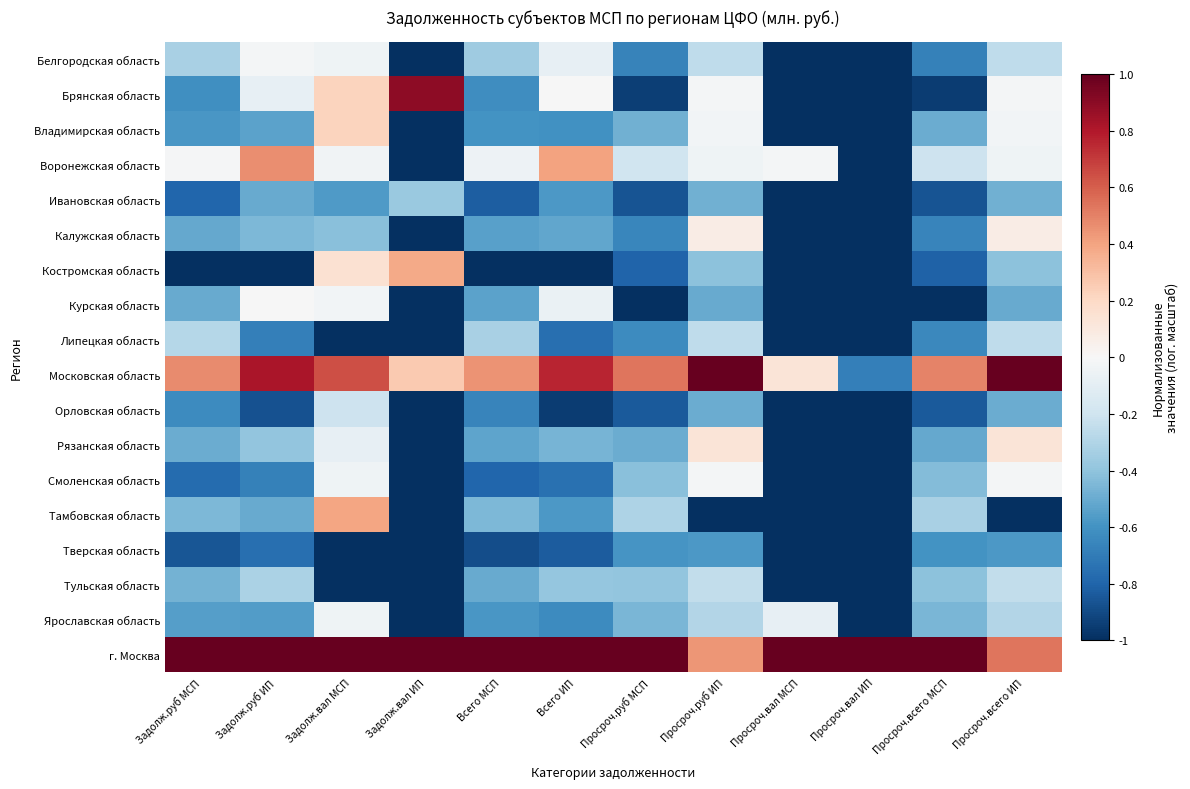

Reading left to right, what are all the values shown in this chart?

Белгородская область: Задолж.руб МСП=-0.3	Задолж.руб ИП=-0.0	Задолж.вал МСП=-0.0	Задолж.вал ИП=-1.0	Всего МСП=-0.4	Всего ИП=-0.1	Просроч.руб МСП=-0.7	Просроч.руб ИП=-0.3	Просроч.вал МСП=-1.0	Просроч.вал ИП=-1.0	Просроч.всего МСП=-0.7	Просроч.всего ИП=-0.3
Брянская область: Задолж.руб МСП=-0.6	Задолж.руб ИП=-0.1	Задолж.вал МСП=0.2	Задолж.вал ИП=0.9	Всего МСП=-0.6	Всего ИП=-0.0	Просроч.руб МСП=-0.9	Просроч.руб ИП=-0.0	Просроч.вал МСП=-1.0	Просроч.вал ИП=-1.0	Просроч.всего МСП=-0.9	Просроч.всего ИП=-0.0
Владимирская область: Задолж.руб МСП=-0.6	Задолж.руб ИП=-0.5	Задолж.вал МСП=0.2	Задолж.вал ИП=-1.0	Всего МСП=-0.6	Всего ИП=-0.6	Просроч.руб МСП=-0.5	Просроч.руб ИП=-0.0	Просроч.вал МСП=-1.0	Просроч.вал ИП=-1.0	Просроч.всего МСП=-0.5	Просроч.всего ИП=-0.0
Воронежская область: Задолж.руб МСП=-0.0	Задолж.руб ИП=0.5	Задолж.вал МСП=-0.0	Задолж.вал ИП=-1.0	Всего МСП=-0.1	Всего ИП=0.4	Просроч.руб МСП=-0.2	Просроч.руб ИП=-0.0	Просроч.вал МСП=-0.0	Просроч.вал ИП=-1.0	Просроч.всего МСП=-0.2	Просроч.всего ИП=-0.0
Ивановская область: Задолж.руб МСП=-0.8	Задолж.руб ИП=-0.5	Задолж.вал МСП=-0.6	Задолж.вал ИП=-0.4	Всего МСП=-0.8	Всего ИП=-0.6	Просроч.руб МСП=-0.9	Просроч.руб ИП=-0.5	Просроч.вал МСП=-1.0	Просроч.вал ИП=-1.0	Просроч.всего МСП=-0.9	Просроч.всего ИП=-0.5
Калужская область: Задолж.руб МСП=-0.5	Задолж.руб ИП=-0.5	Задолж.вал МСП=-0.4	Задолж.вал ИП=-1.0	Всего МСП=-0.5	Всего ИП=-0.5	Просроч.руб МСП=-0.7	Просроч.руб ИП=0.1	Просроч.вал МСП=-1.0	Просроч.вал ИП=-1.0	Просроч.всего МСП=-0.7	Просроч.всего ИП=0.1
Костромская область: Задолж.руб МСП=-1.0	Задолж.руб ИП=-1.0	Задолж.вал МСП=0.2	Задолж.вал ИП=0.4	Всего МСП=-1.0	Всего ИП=-1.0	Просроч.руб МСП=-0.8	Просроч.руб ИП=-0.4	Просроч.вал МСП=-1.0	Просроч.вал ИП=-1.0	Просроч.всего МСП=-0.8	Просроч.всего ИП=-0.4
Курская область: Задолж.руб МСП=-0.5	Задолж.руб ИП=-0.0	Задолж.вал МСП=-0.0	Задолж.вал ИП=-1.0	Всего МСП=-0.5	Всего ИП=-0.1	Просроч.руб МСП=-1.0	Просроч.руб ИП=-0.5	Просроч.вал МСП=-1.0	Просроч.вал ИП=-1.0	Просроч.всего МСП=-1.0	Просроч.всего ИП=-0.5
Липецкая область: Задолж.руб МСП=-0.3	Задолж.руб ИП=-0.7	Задолж.вал МСП=-1.0	Задолж.вал ИП=-1.0	Всего МСП=-0.3	Всего ИП=-0.8	Просроч.руб МСП=-0.6	Просроч.руб ИП=-0.3	Просроч.вал МСП=-1.0	Просроч.вал ИП=-1.0	Просроч.всего МСП=-0.6	Просроч.всего ИП=-0.3
Московская область: Задолж.руб МСП=0.5	Задолж.руб ИП=0.8	Задолж.вал МСП=0.6	Задолж.вал ИП=0.3	Всего МСП=0.4	Всего ИП=0.8	Просроч.руб МСП=0.5	Просроч.руб ИП=1.0	Просроч.вал МСП=0.1	Просроч.вал ИП=-0.7	Просроч.всего МСП=0.5	Просроч.всего ИП=1.0
Орловская область: Задолж.руб МСП=-0.6	Задолж.руб ИП=-0.9	Задолж.вал МСП=-0.2	Задолж.вал ИП=-1.0	Всего МСП=-0.7	Всего ИП=-0.9	Просроч.руб МСП=-0.8	Просроч.руб ИП=-0.5	Просроч.вал МСП=-1.0	Просроч.вал ИП=-1.0	Просроч.всего МСП=-0.8	Просроч.всего ИП=-0.5
Рязанская область: Задолж.руб МСП=-0.5	Задолж.руб ИП=-0.4	Задолж.вал МСП=-0.1	Задолж.вал ИП=-1.0	Всего МСП=-0.5	Всего ИП=-0.5	Просроч.руб МСП=-0.5	Просроч.руб ИП=0.1	Просроч.вал МСП=-1.0	Просроч.вал ИП=-1.0	Просроч.всего МСП=-0.5	Просроч.всего ИП=0.1
Смоленская область: Задолж.руб МСП=-0.8	Задолж.руб ИП=-0.7	Задолж.вал МСП=-0.0	Задолж.вал ИП=-1.0	Всего МСП=-0.8	Всего ИП=-0.7	Просроч.руб МСП=-0.4	Просроч.руб ИП=-0.0	Просроч.вал МСП=-1.0	Просроч.вал ИП=-1.0	Просроч.всего МСП=-0.4	Просроч.всего ИП=-0.0
Тамбовская область: Задолж.руб МСП=-0.4	Задолж.руб ИП=-0.5	Задолж.вал МСП=0.4	Задолж.вал ИП=-1.0	Всего МСП=-0.4	Всего ИП=-0.6	Просроч.руб МСП=-0.3	Просроч.руб ИП=-1.0	Просроч.вал МСП=-1.0	Просроч.вал ИП=-1.0	Просроч.всего МСП=-0.3	Просроч.всего ИП=-1.0
Тверская область: Задолж.руб МСП=-0.9	Задолж.руб ИП=-0.8	Задолж.вал МСП=-1.0	Задолж.вал ИП=-1.0	Всего МСП=-0.9	Всего ИП=-0.8	Просроч.руб МСП=-0.6	Просроч.руб ИП=-0.6	Просроч.вал МСП=-1.0	Просроч.вал ИП=-1.0	Просроч.всего МСП=-0.6	Просроч.всего ИП=-0.6
Тульская область: Задолж.руб МСП=-0.5	Задолж.руб ИП=-0.3	Задолж.вал МСП=-1.0	Задолж.вал ИП=-1.0	Всего МСП=-0.5	Всего ИП=-0.4	Просроч.руб МСП=-0.4	Просроч.руб ИП=-0.2	Просроч.вал МСП=-1.0	Просроч.вал ИП=-1.0	Просроч.всего МСП=-0.4	Просроч.всего ИП=-0.2
Ярославская область: Задолж.руб МСП=-0.5	Задолж.руб ИП=-0.6	Задолж.вал МСП=-0.0	Задолж.вал ИП=-1.0	Всего МСП=-0.6	Всего ИП=-0.6	Просроч.руб МСП=-0.5	Просроч.руб ИП=-0.3	Просроч.вал МСП=-0.1	Просроч.вал ИП=-1.0	Просроч.всего МСП=-0.5	Просроч.всего ИП=-0.3
г. Москва: Задолж.руб МСП=1.0	Задолж.руб ИП=1.0	Задолж.вал МСП=1.0	Задолж.вал ИП=1.0	Всего МСП=1.0	Всего ИП=1.0	Просроч.руб МСП=1.0	Просроч.руб ИП=0.4	Просроч.вал МСП=1.0	Просроч.вал ИП=1.0	Просроч.всего МСП=1.0	Просроч.всего ИП=0.5